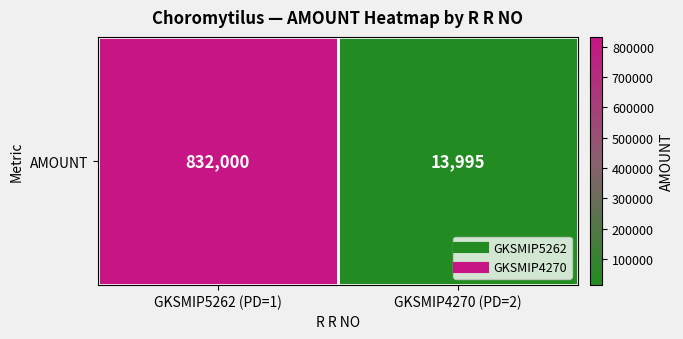

Count the values in the range 13995 to 832000.

2